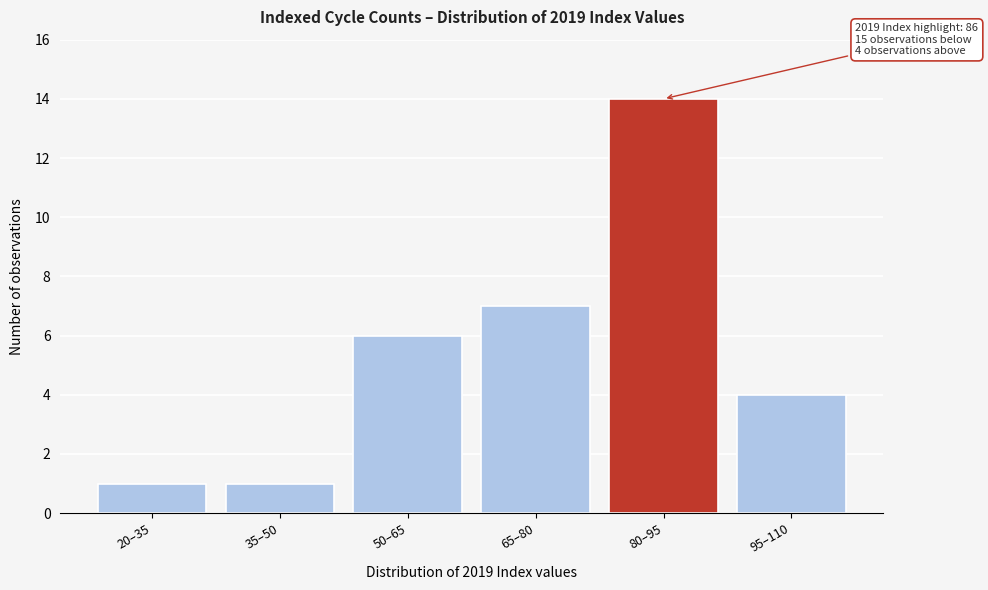

Reading right to left, list all the values displayed in this chart.

4	14	7	6	1	1